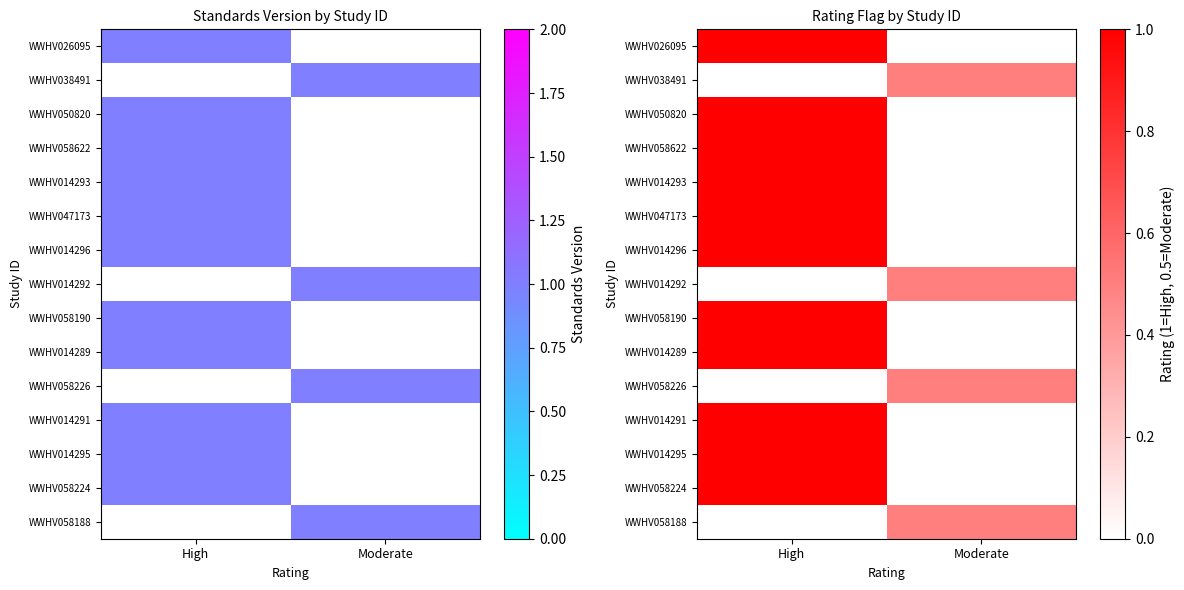

At which label is WWHV014289 closest to 1?

High